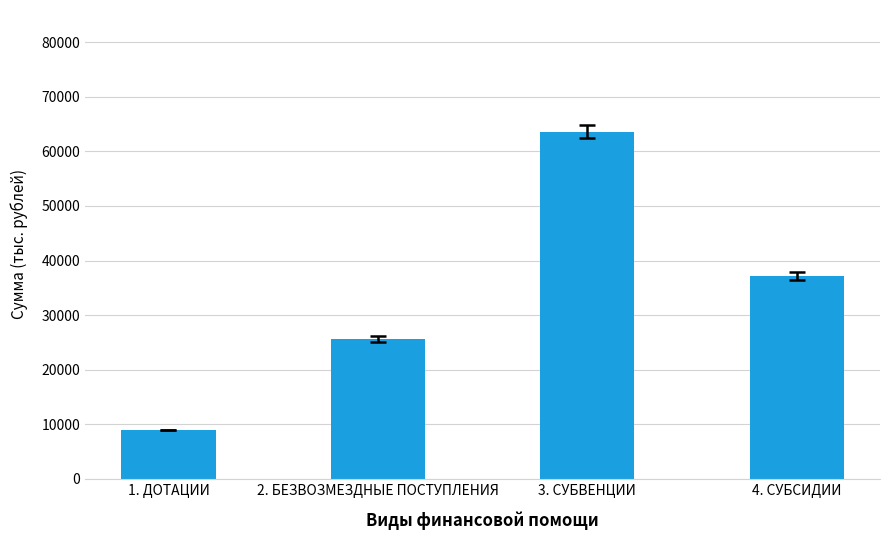

What is the difference between the second highest and minimum values?

28190.1